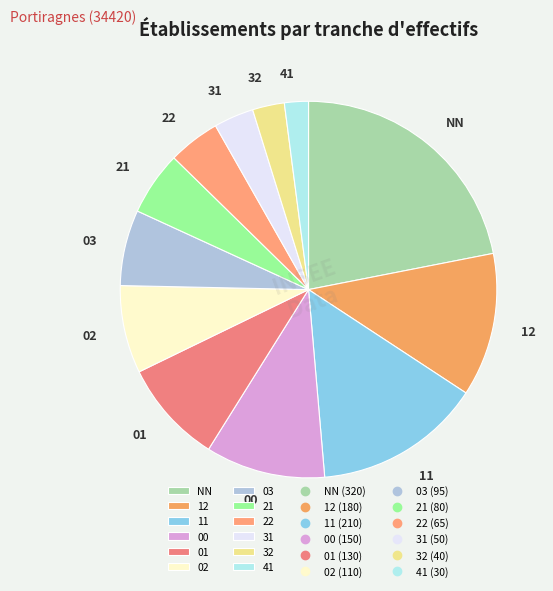

Which category has the smallest portion of the pie?

41